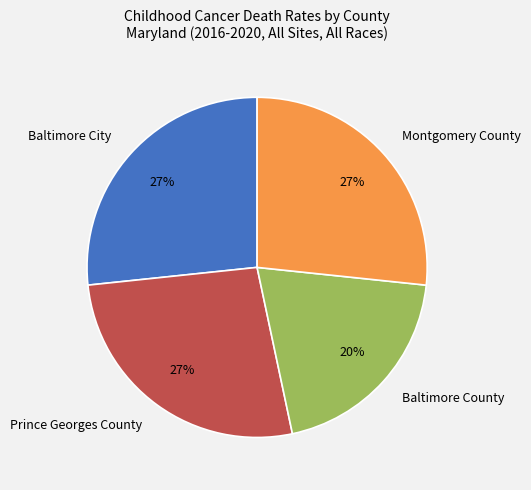

The Montgomery County slice represents 21% of the pie. True or false?

False